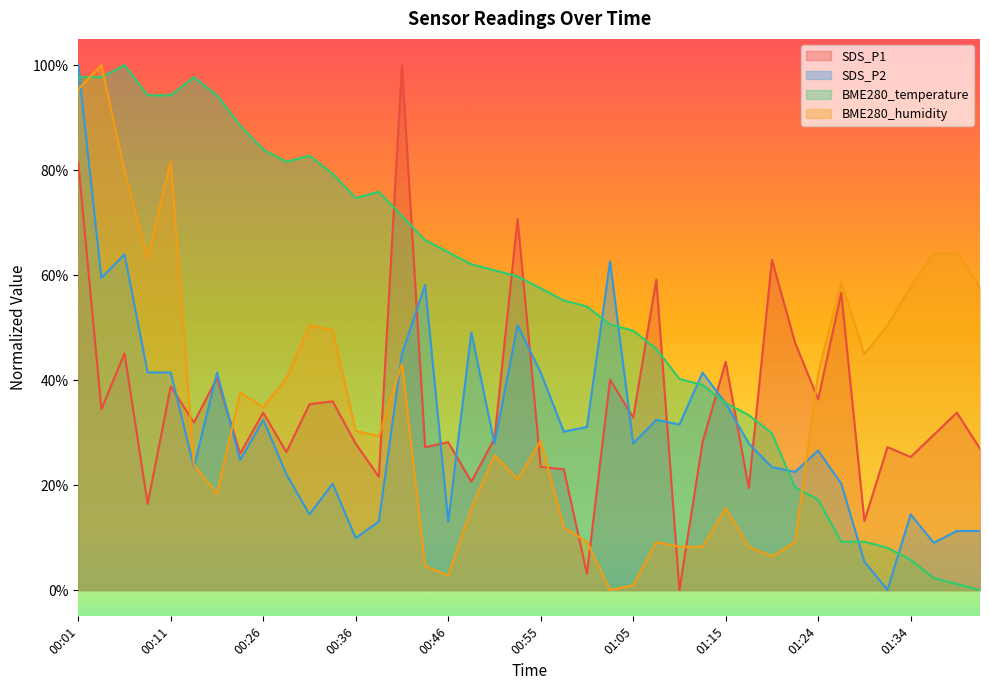

How many lines are shown in the chart?

4